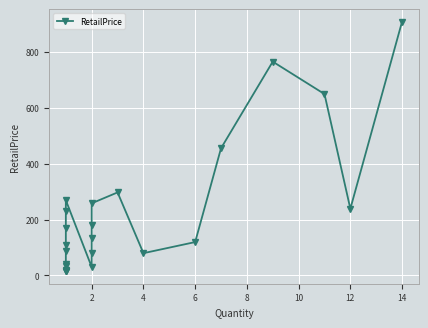

How many lines are shown in the chart?

1